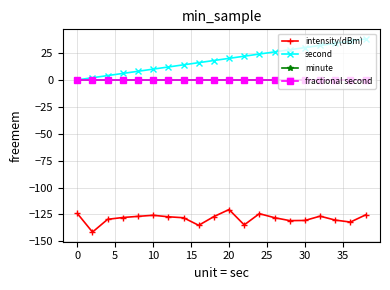

Is this an area chart (filled region under the line)?

No